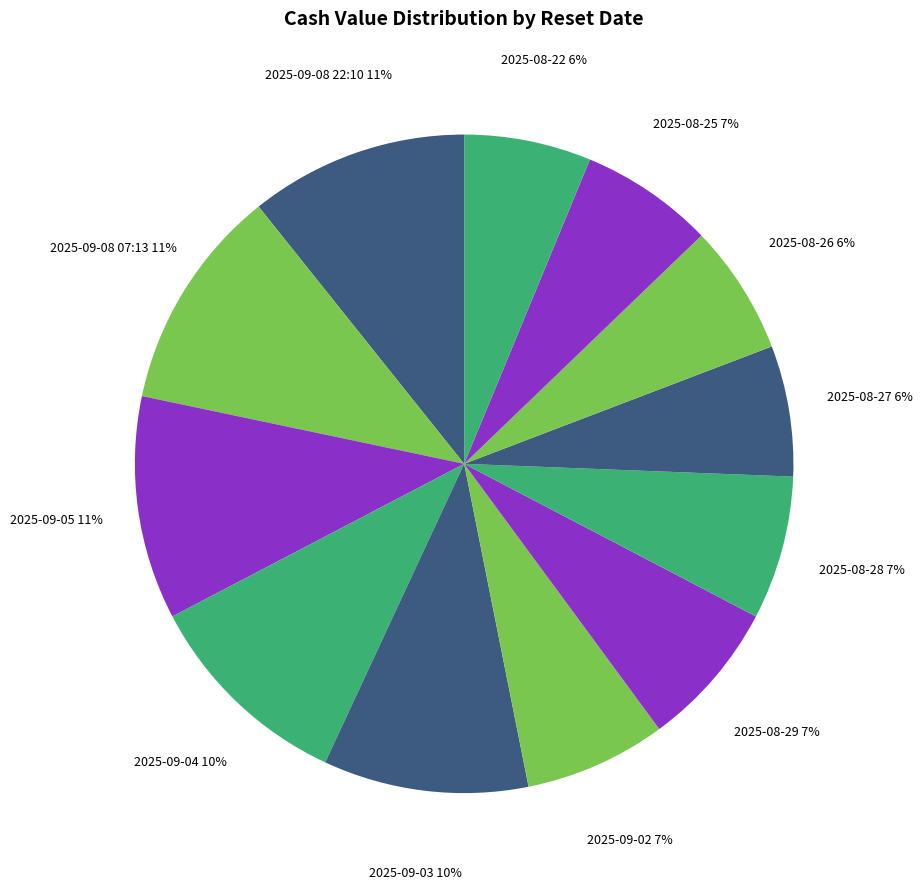

To the nearest percent, what is the difference between the 2025-09-08 22:10 and 2025-08-28 slice percentages?

4%